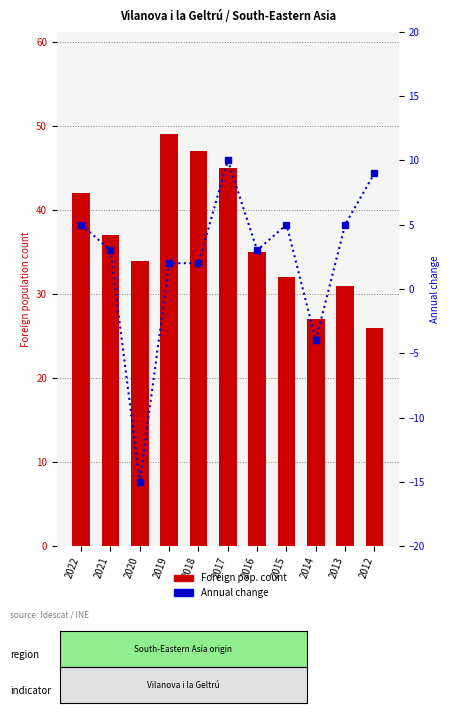

At how many categories does at least one series exceed 4?

11